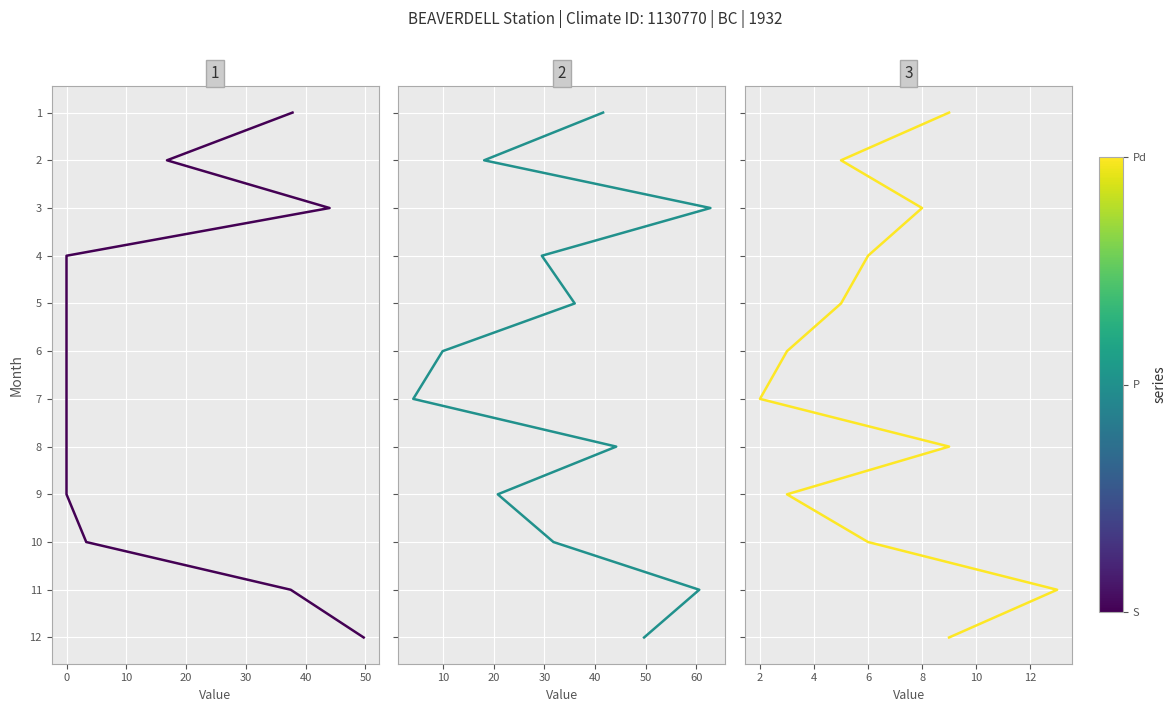

How many lines are shown in the chart?

3